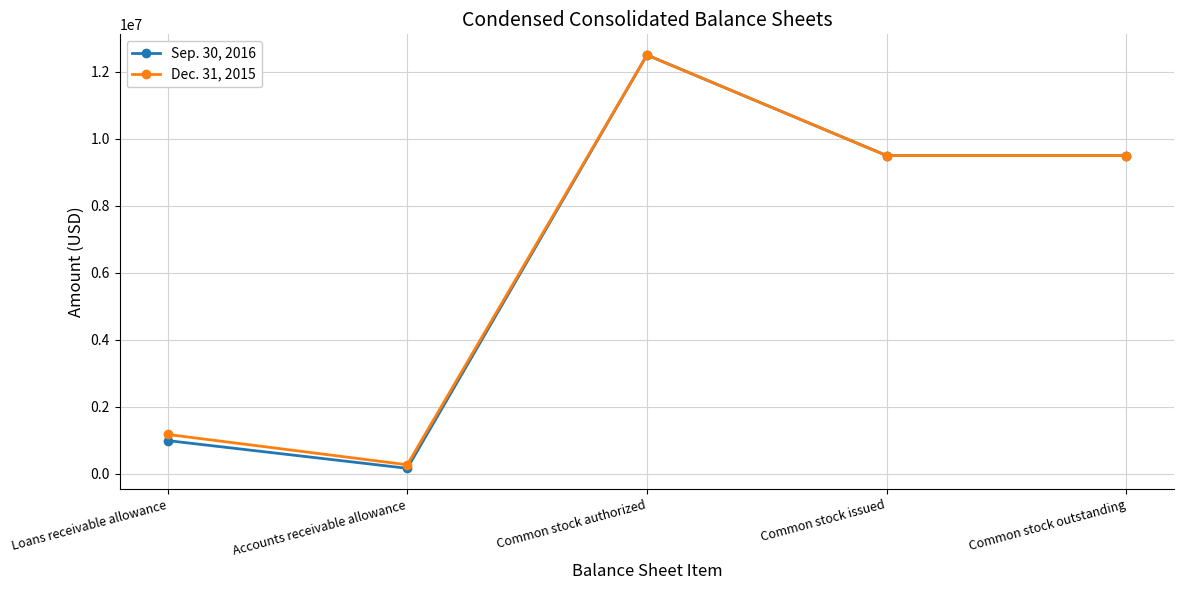

Reading left to right, transcribe all the data shown in this chart.

Sep. 30, 2016: Loans receivable allowance=993000	Accounts receivable allowance=166000	Common stock authorized=12500000	Common stock issued=9497860	Common stock outstanding=9497860
Dec. 31, 2015: Loans receivable allowance=1177000	Accounts receivable allowance=272000	Common stock authorized=12500000	Common stock issued=9497534	Common stock outstanding=9497534